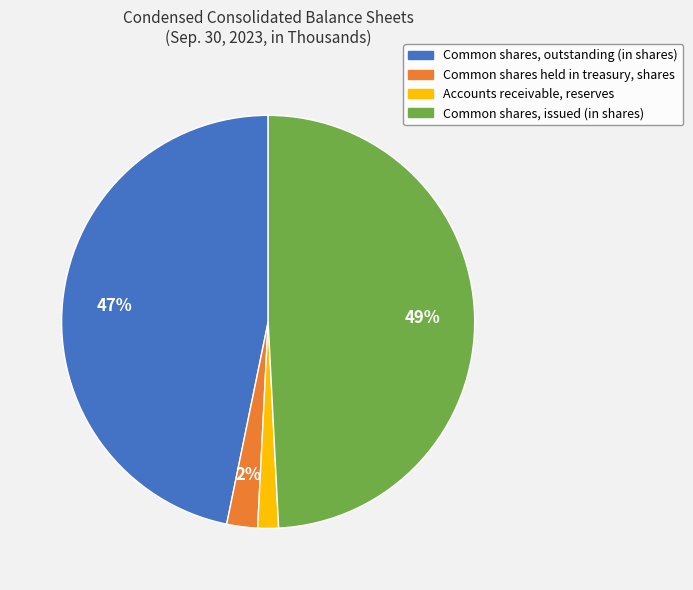

Which slice is the largest?

Common shares, issued (in shares)